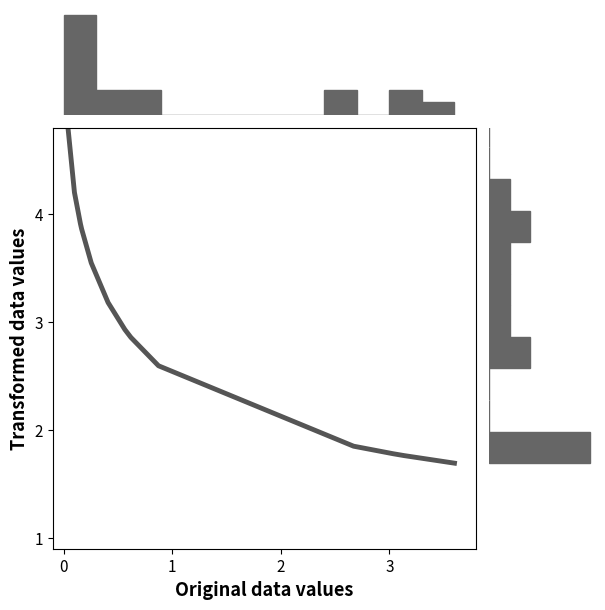

Is it true that the value at 12 is 1.1?

False